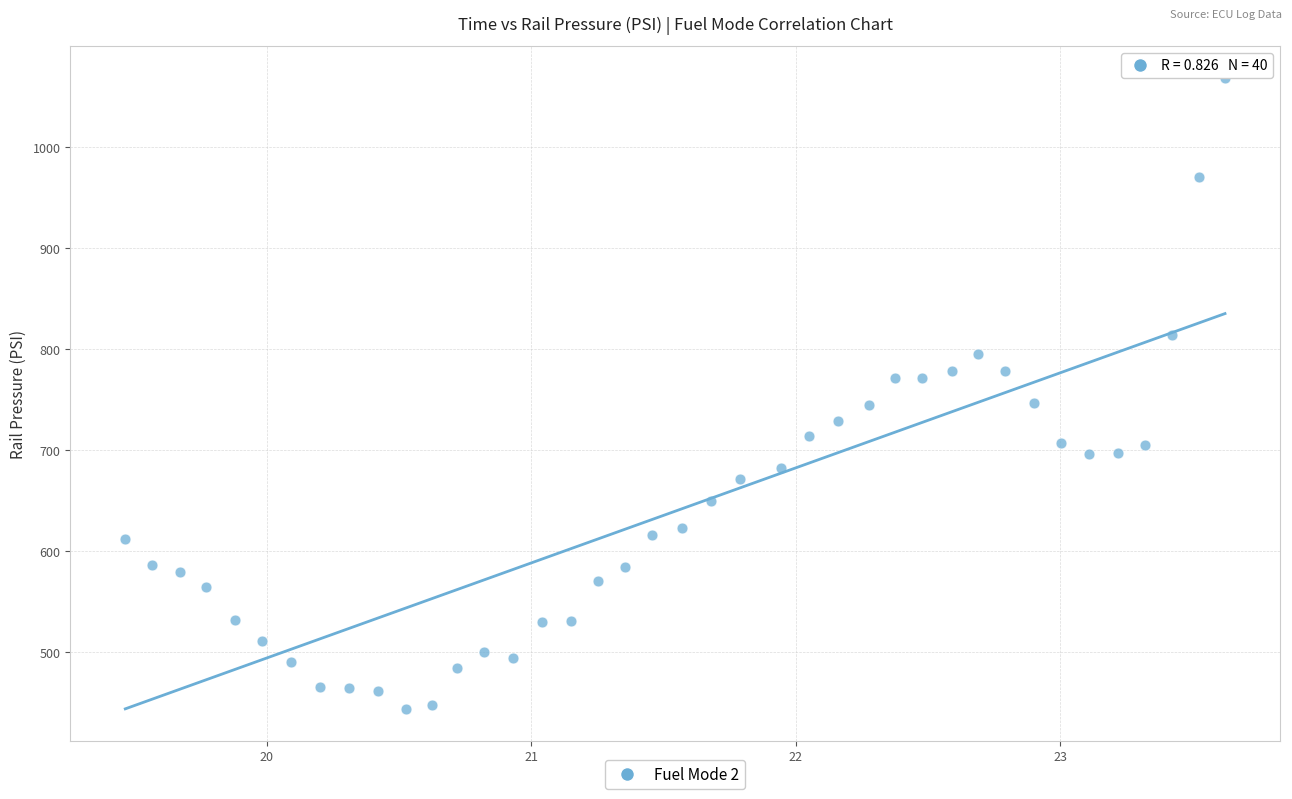

What is the range of X values (max minus min)?

4.2